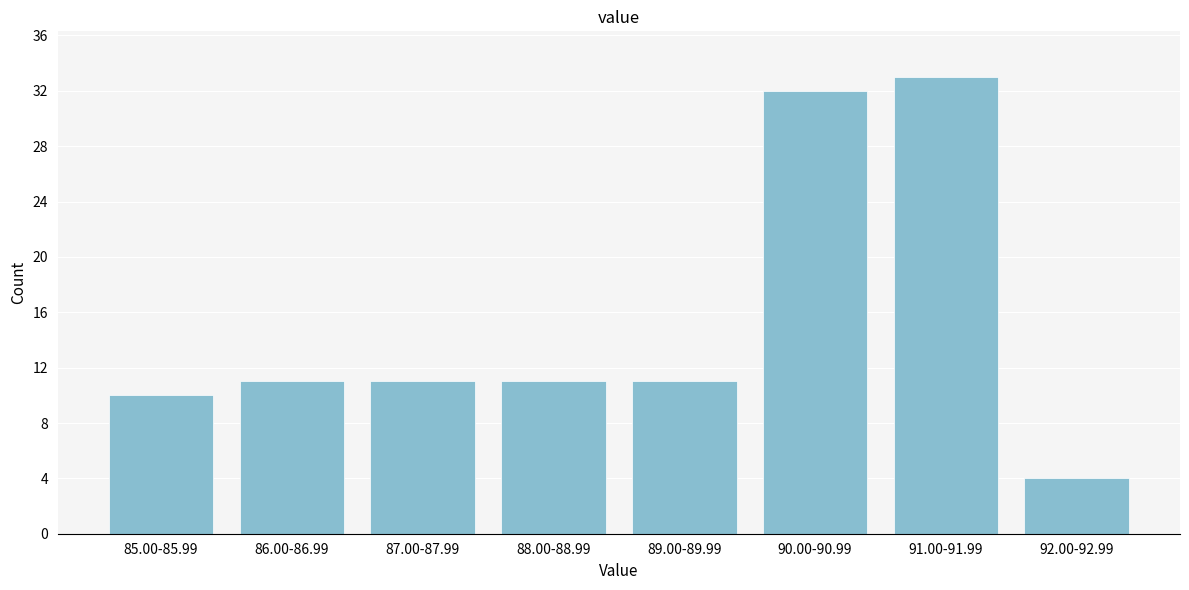

Reading left to right, what are all the values shown in this chart?

85.00-85.99=10	86.00-86.99=11	87.00-87.99=11	88.00-88.99=11	89.00-89.99=11	90.00-90.99=32	91.00-91.99=33	92.00-92.99=4